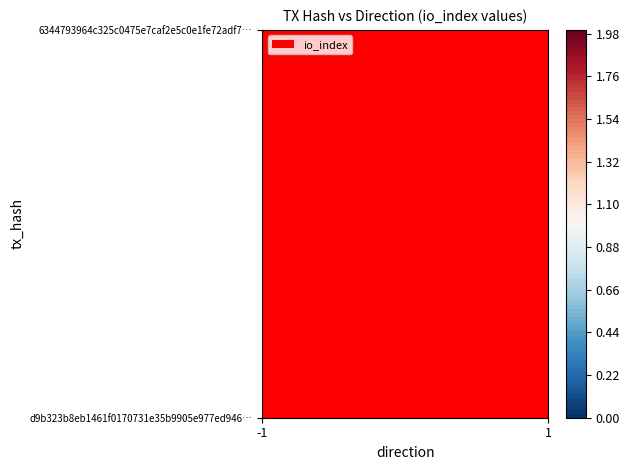

At which label is 6344793964c325c0475e7caf2e5c0e1fe72adf7 closest to 1?

-1